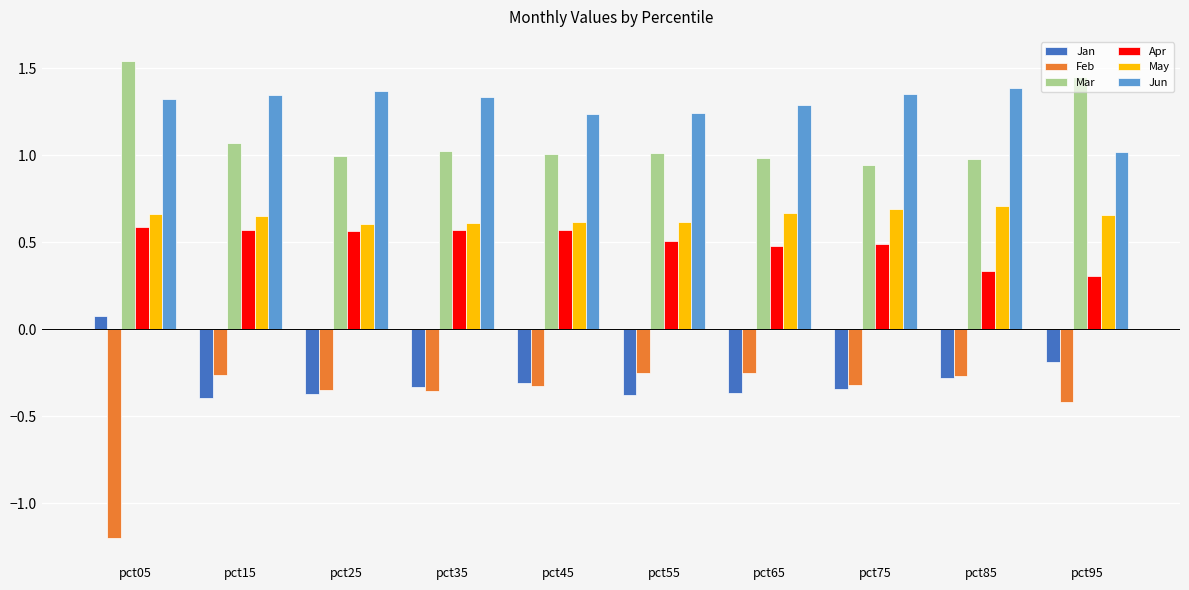

Which series has the largest range (max minus min)?

Feb